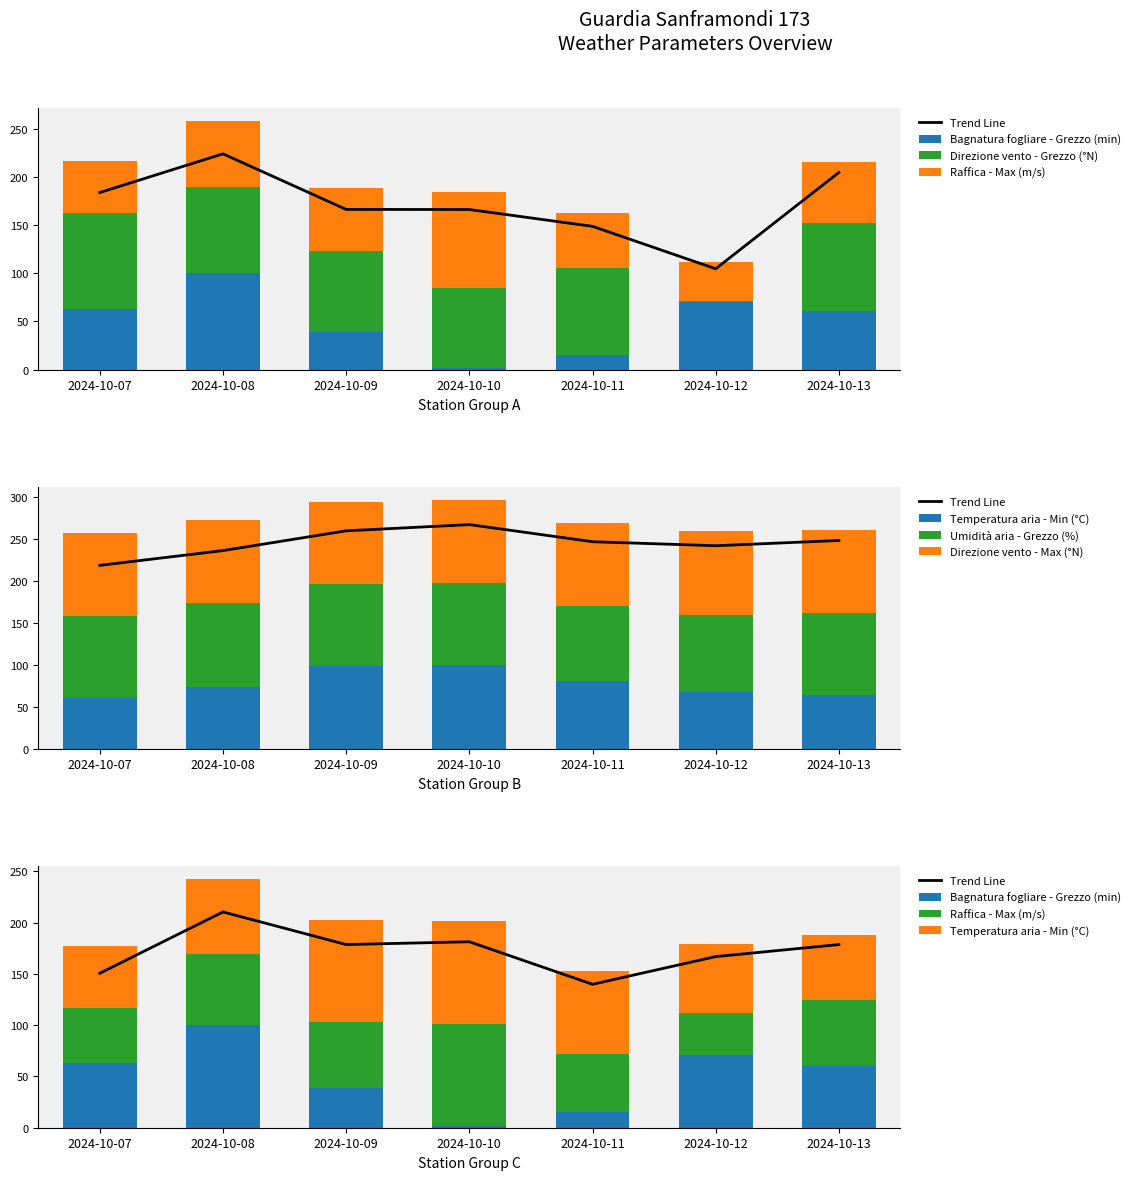

Reading right to left, transcribe all the data shown in this chart.

Bagnatura fogliare - Grezzo (min): 60.6	70.7	15.4	1.6	38.7	100.0	63.0
Direzione vento - Grezzo (°N): 91.3	0.6	90.1	83.2	84.9	89.3	100.0
Raffica - Max (m/s): 63.6	40.9	56.8	100.0	64.8	69.3	53.4
Temperatura aria - Min (°C): 63.8	67.2	80.5	100.0	98.9	73.6	60.9
Umidità aria - Grezzo (%): 97.7	92.5	89.5	97.1	97.9	100.0	97.8
Direzione vento - Max (°N): 100.0	99.7	99.4	100.0	97.5	99.2	98.6